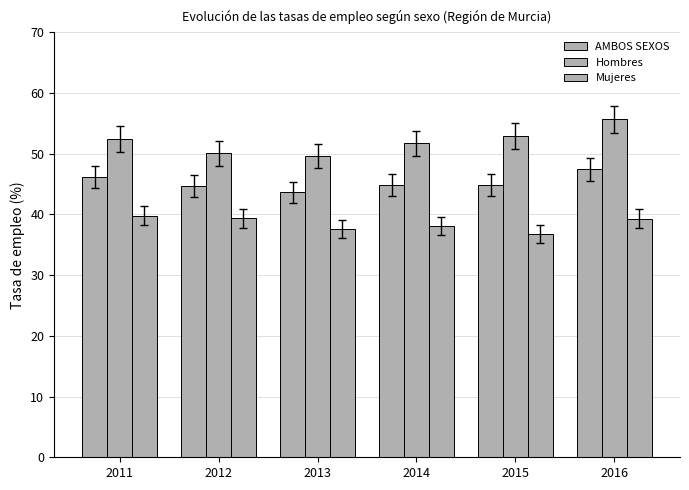

At which category is the sum across all series the highest?

2016